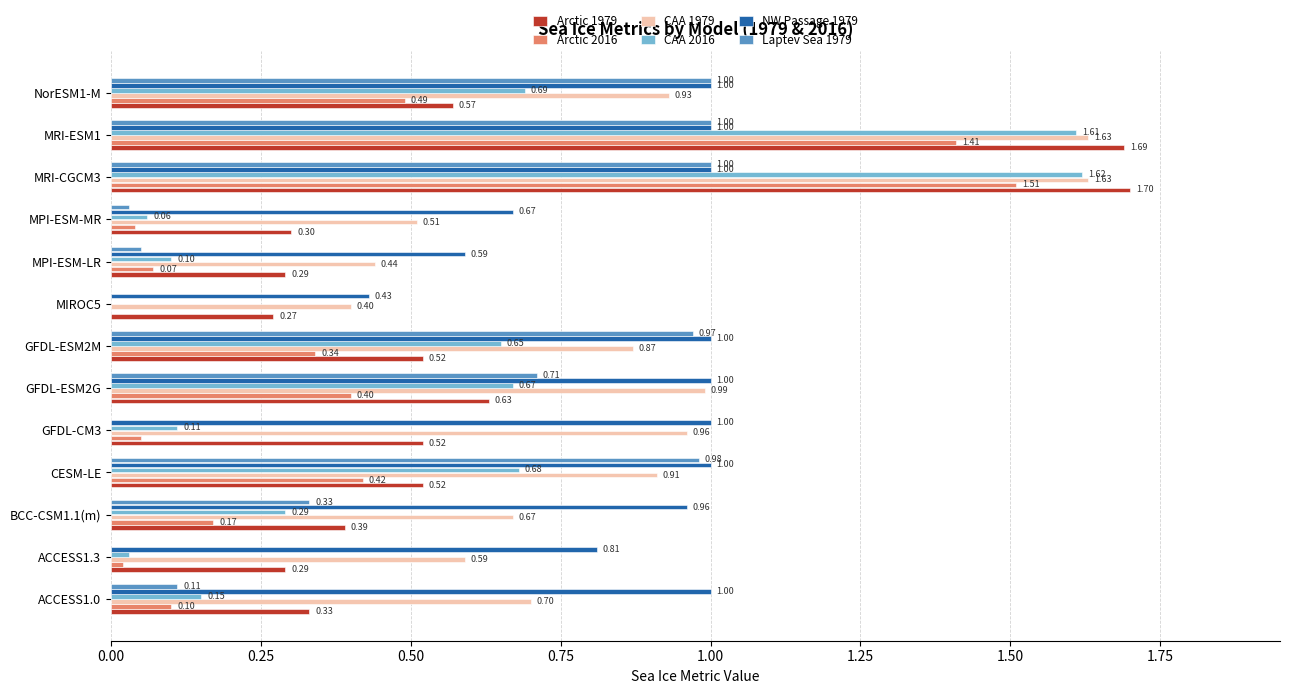

Between CESM-LE and MIROC5, which series saw the biggest shift?

Laptev Sea 1979